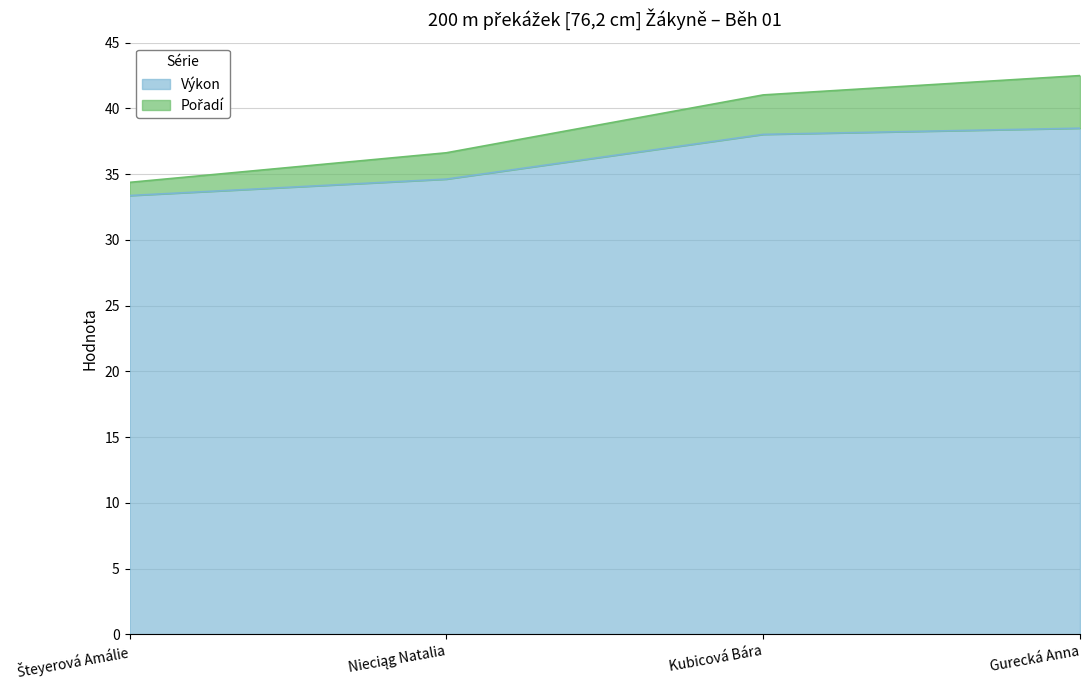

Reading left to right, what are all the values shown in this chart?

Pořadí: 34.4	36.6	41.0	42.5
Výkon: 33.4	34.6	38.0	38.5